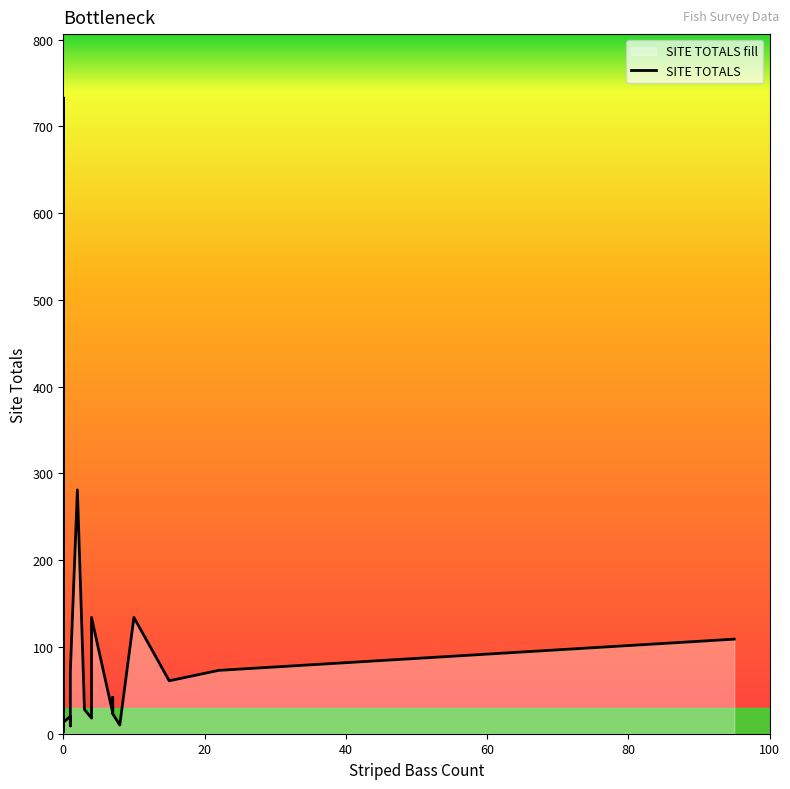

Count the number of values greater than 24.

19